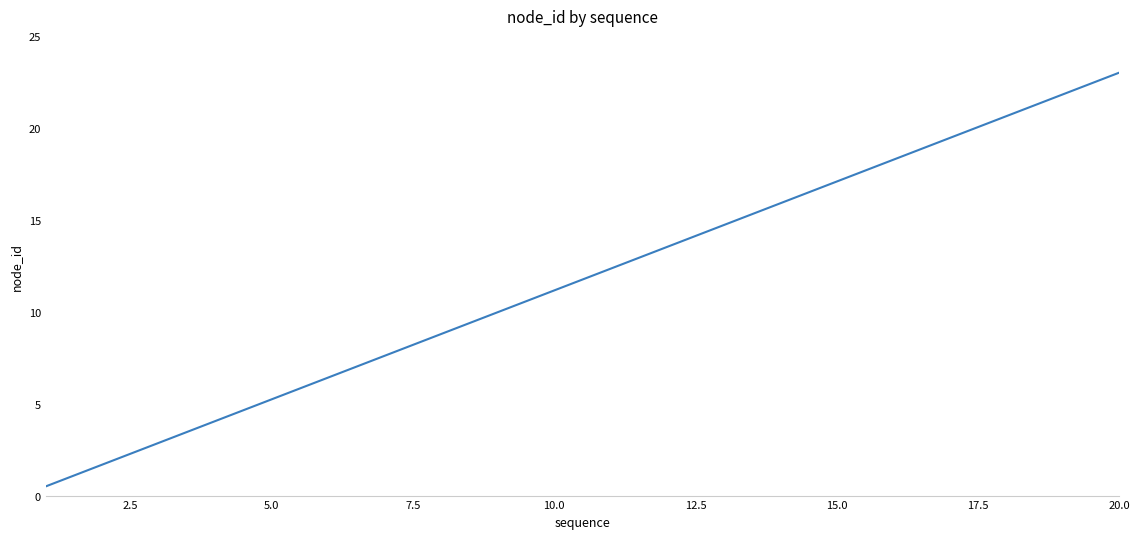

What is the difference between the maximum and minimum values?

22.5